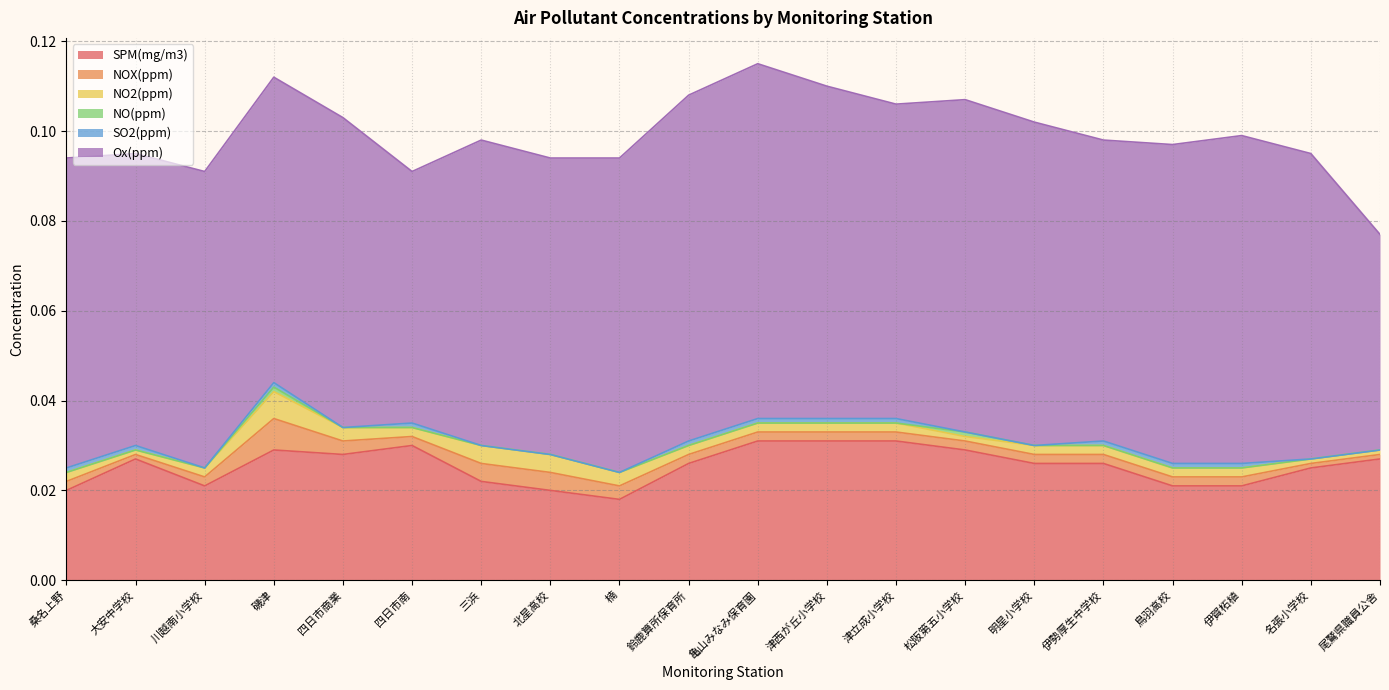

At which label does Ox(ppm) reach its minimum?

尾鷲県職員公舎